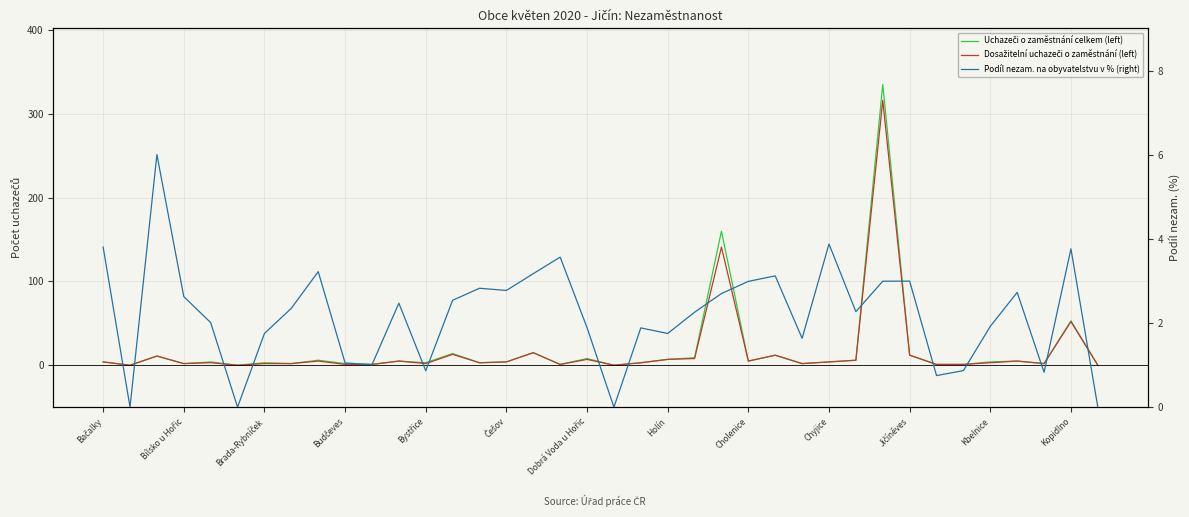

True or false: Podíl nezam. na obyvatelstvu v % (right) has a value of 0.9 at 32.

True